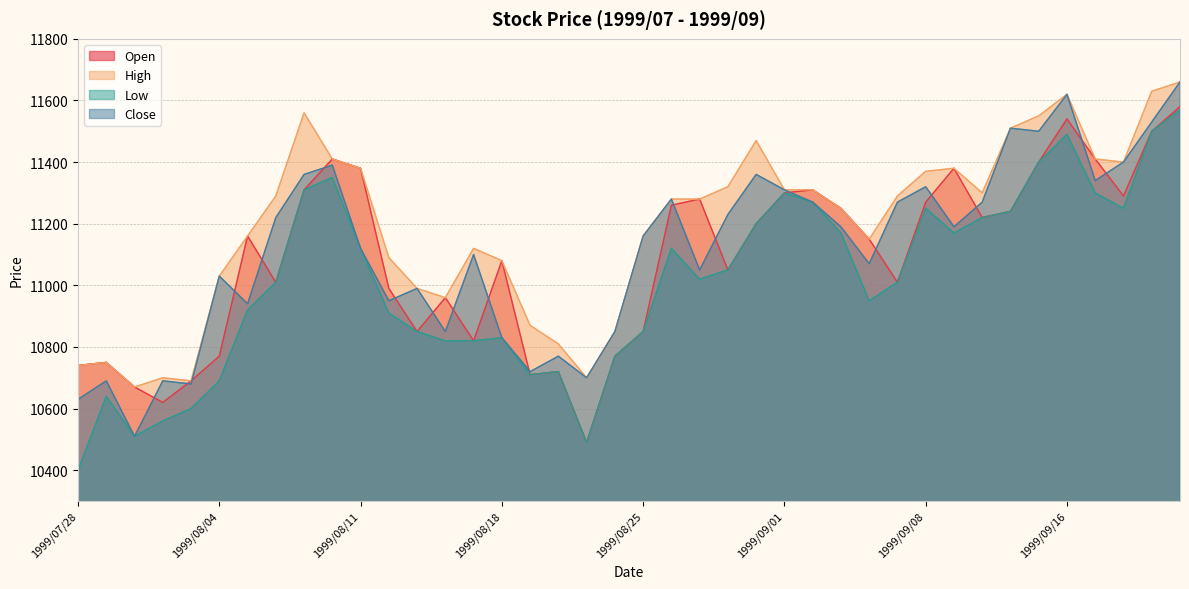

What is the spread (max minus min) of values at 1999/08/18?

250